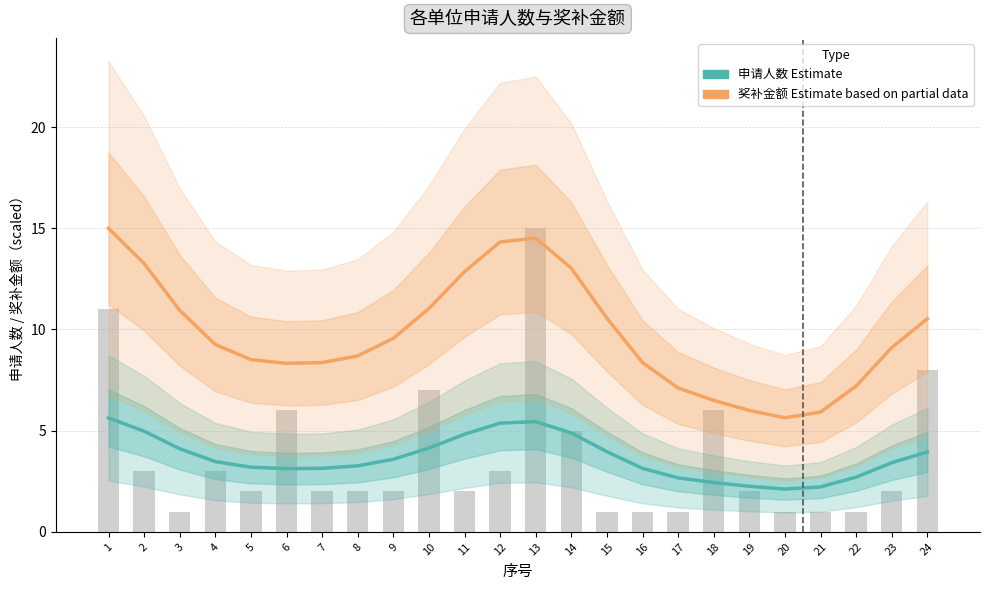

Count the number of data series in this chart.

2